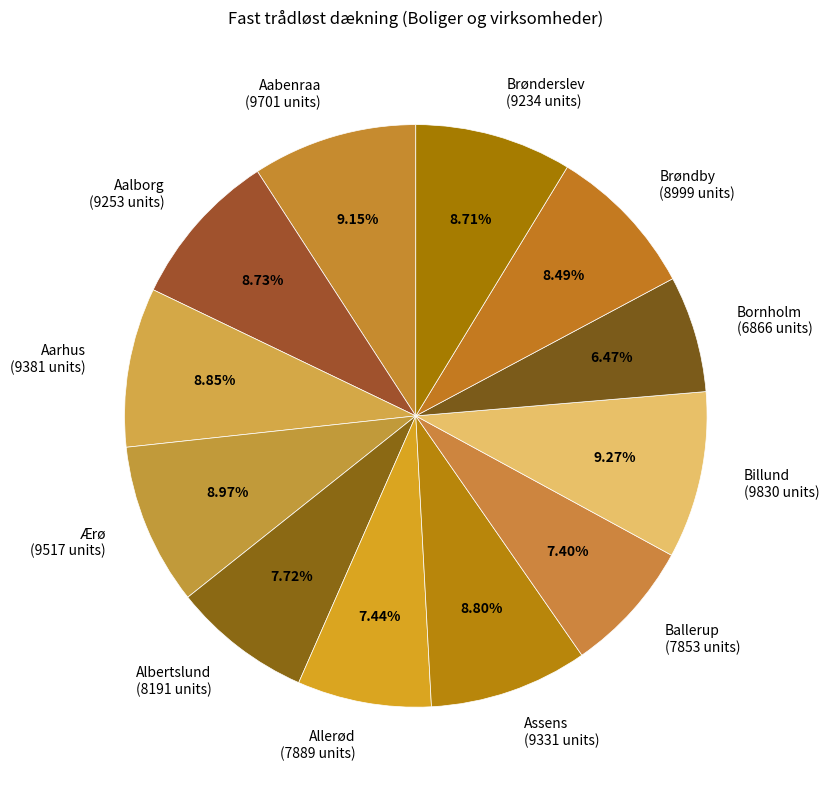

Between Bornholm (6866 units) and Billund (9830 units), which is larger?

Billund (9830 units)